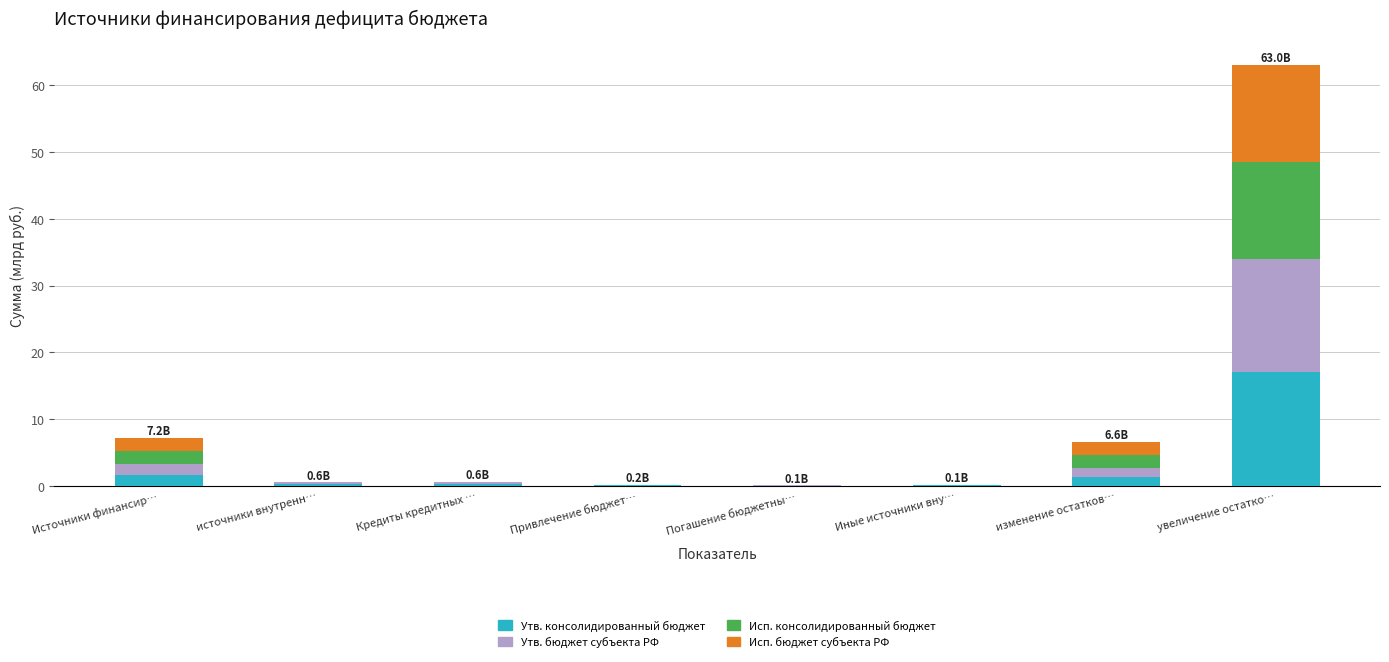

At which label does Утв. консолидированный бюджет reach its peak?

увеличение остатко…